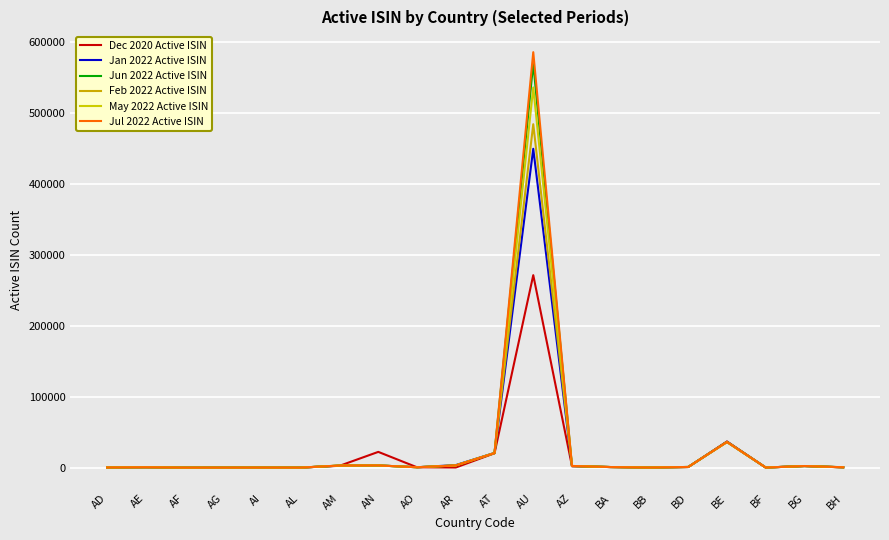

Which series has the largest total across all categories?

Jul 2022 Active ISIN